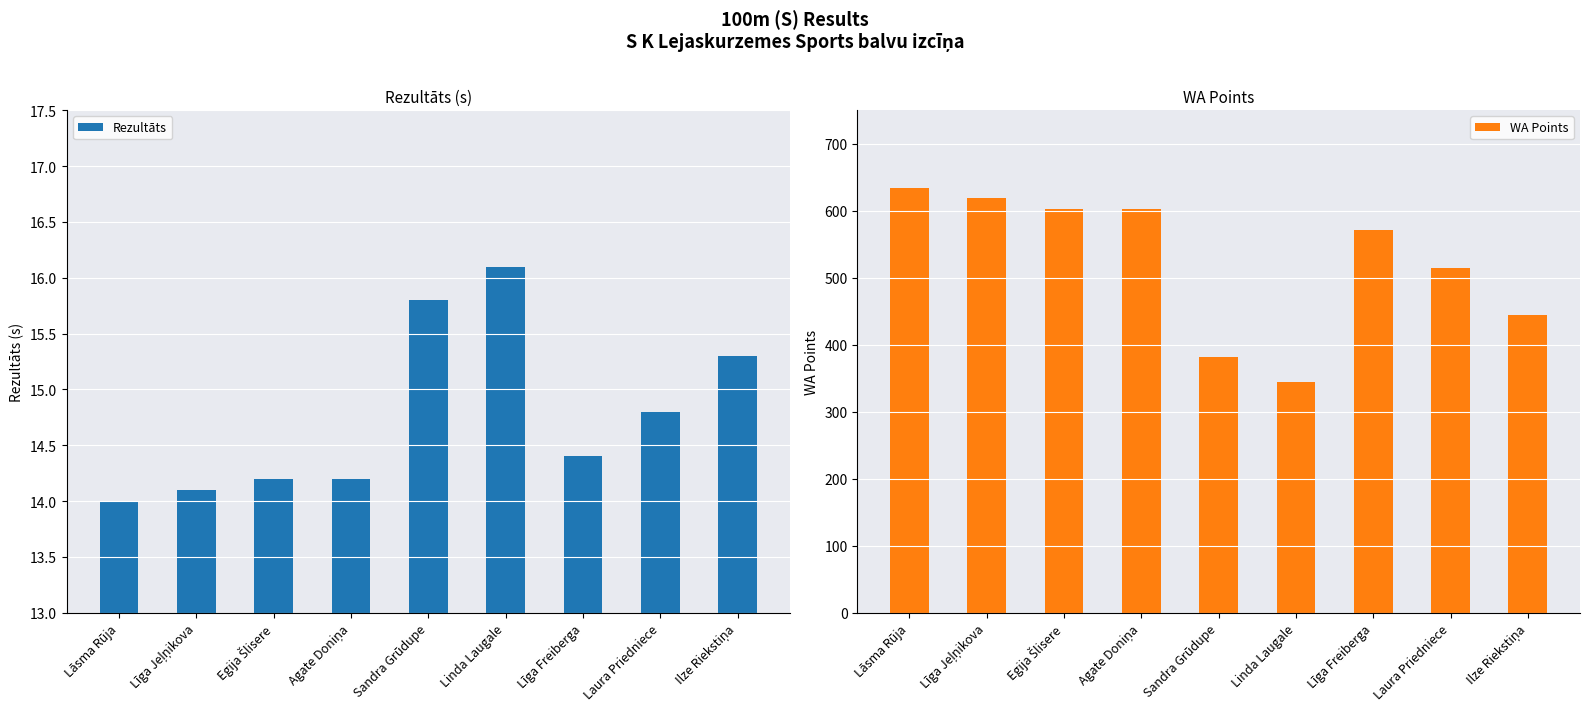

What is the average value of the WA Points series?

524